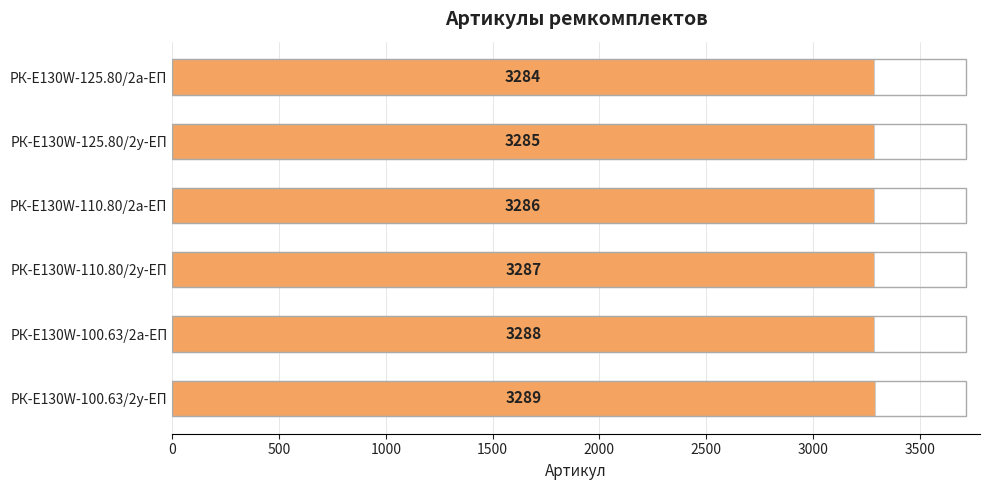

Count the number of data series in this chart.

1